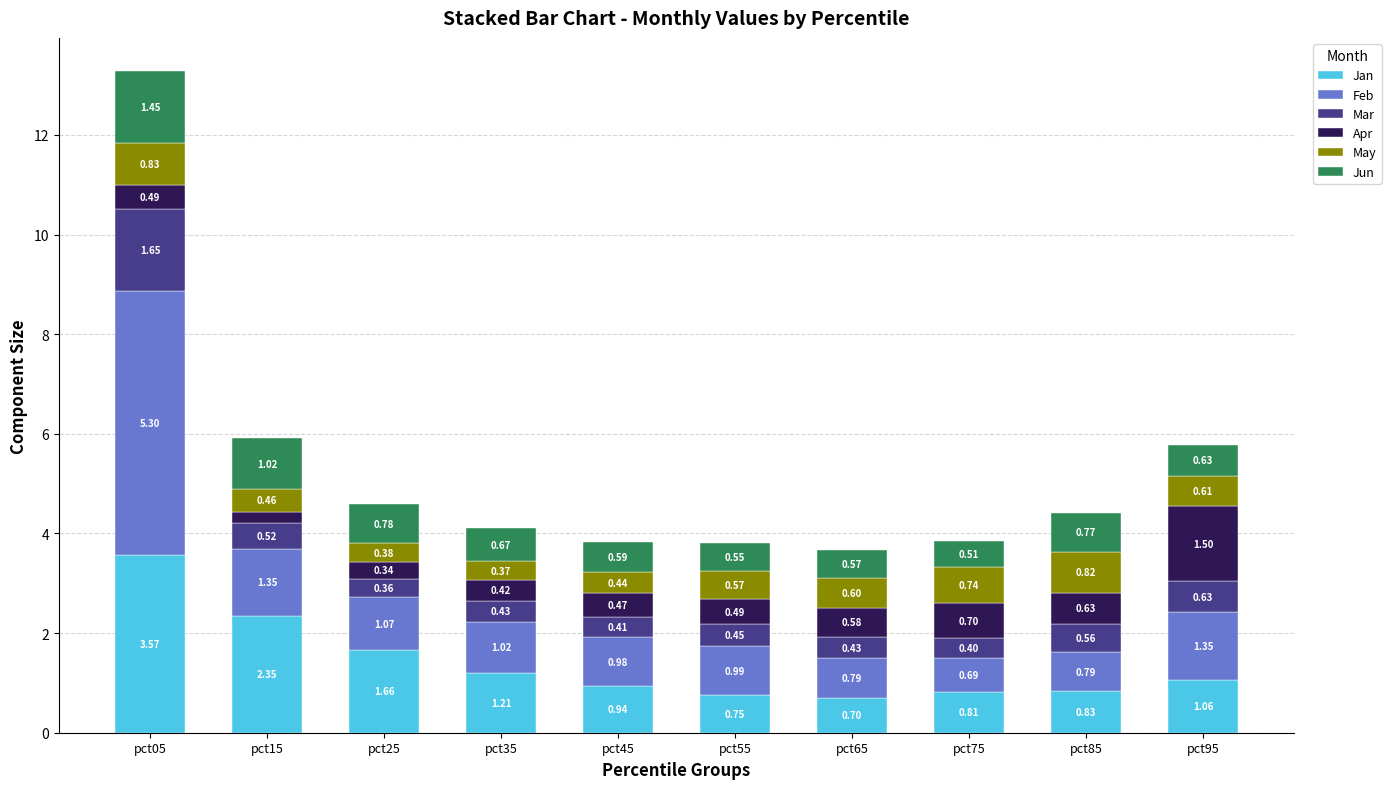

At which category is the sum across all series the highest?

pct05